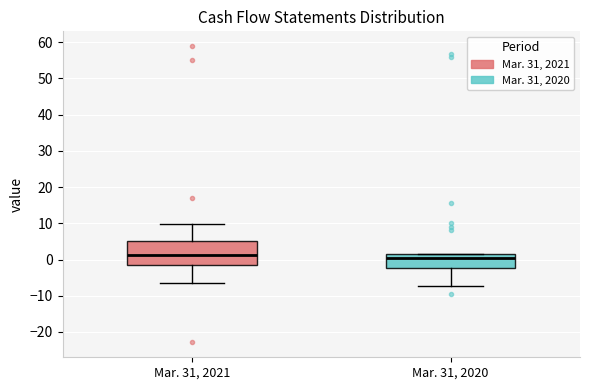

Which box is the tallest, from its lower edge to its upper edge?

Mar. 31, 2021